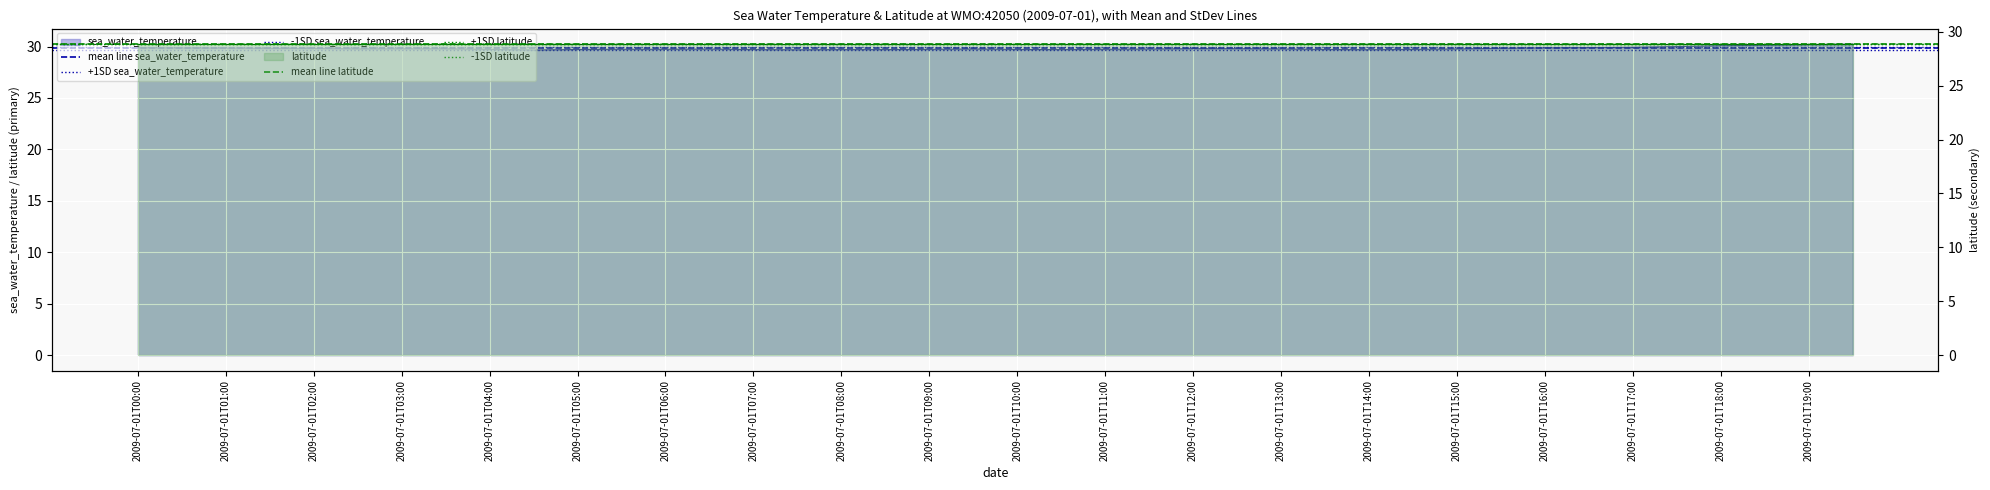

Which label corresponds to the smallest value in the chart?

2009-07-01T00:00